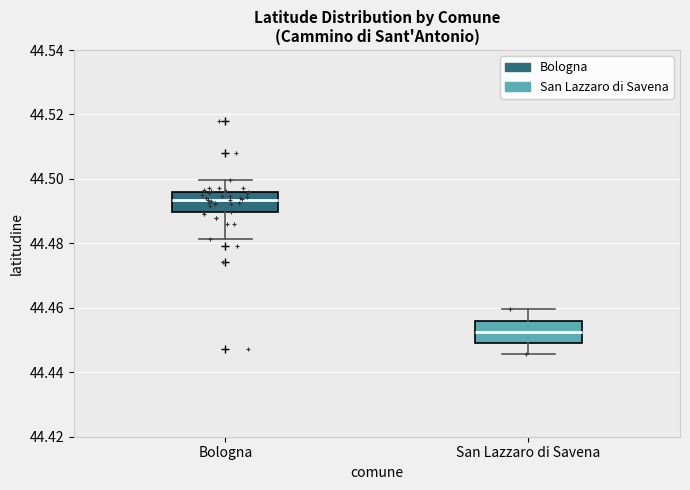

Reading left to right, read every box against the y-axis: the position of its median line, the range the box covers, and the ends of its whiskers. The values are not printed on the chart, so give them approximately, as read against the axis.

Bologna: median 44.494, box 44.490 to 44.496, whiskers 44.482 to 44.500
San Lazzaro di Savena: median 44.452, box 44.450 to 44.456, whiskers 44.446 to 44.460